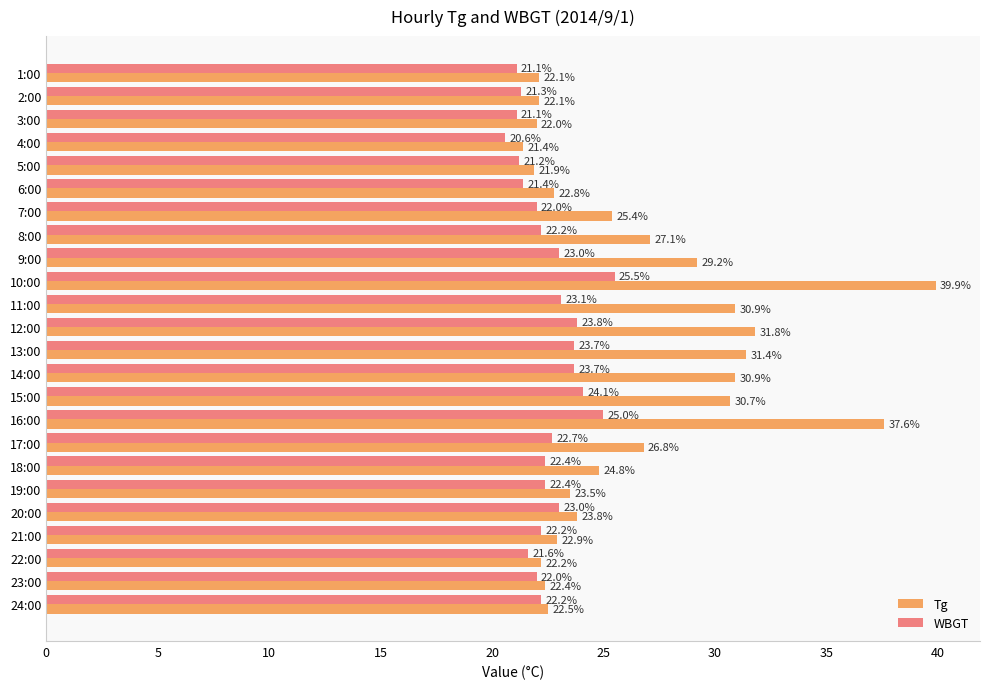

What is the difference between the second highest and minimum values in the Tg series?

16.2